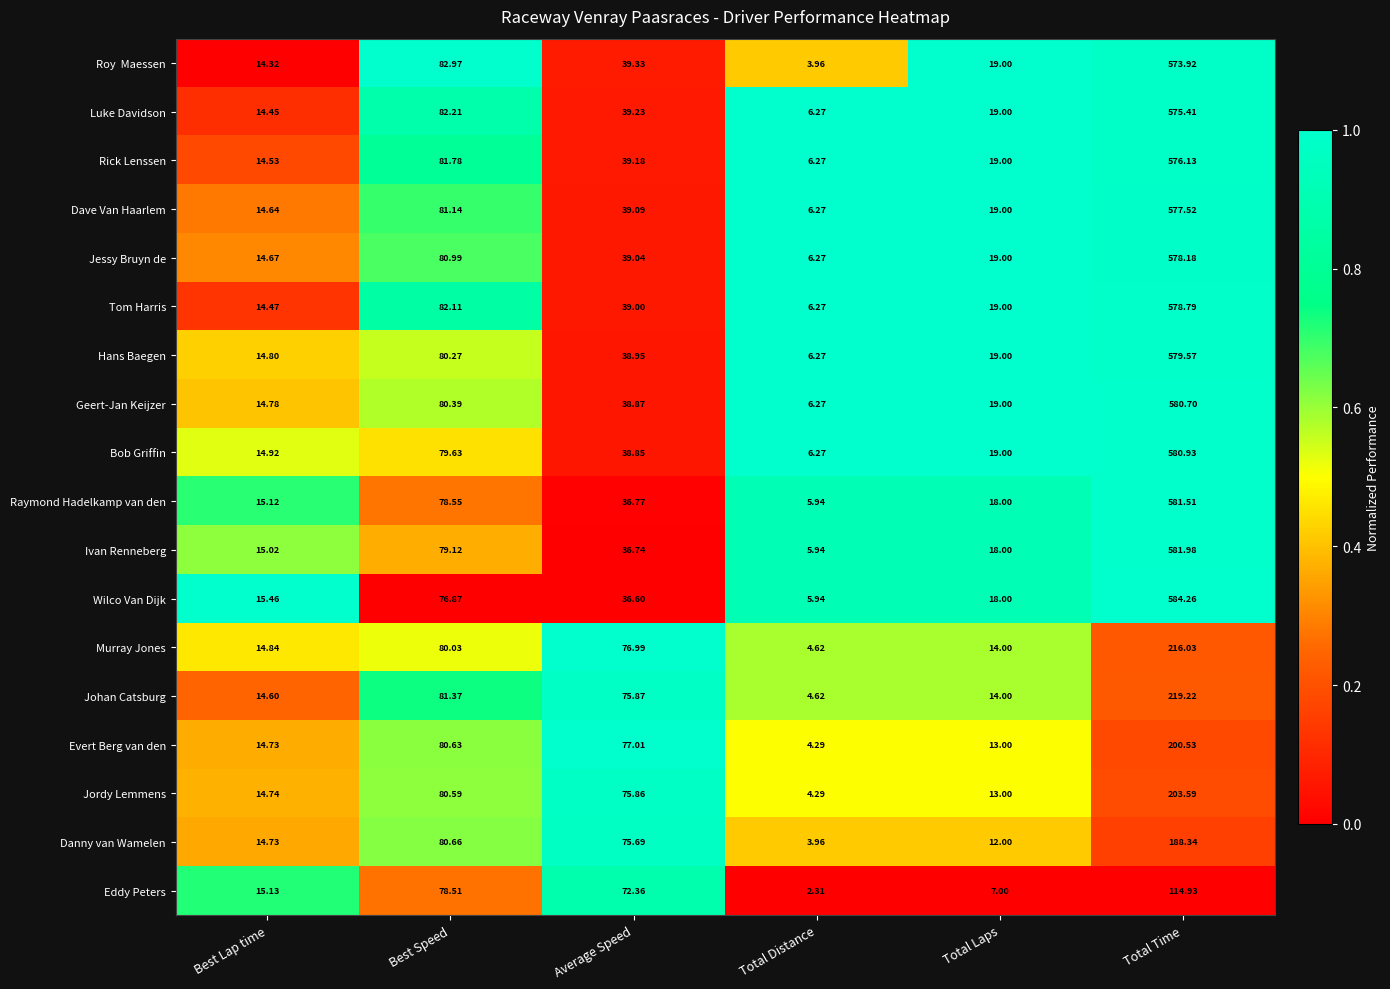

Which series has the largest total across all categories?

Geert-Jan Keijzer